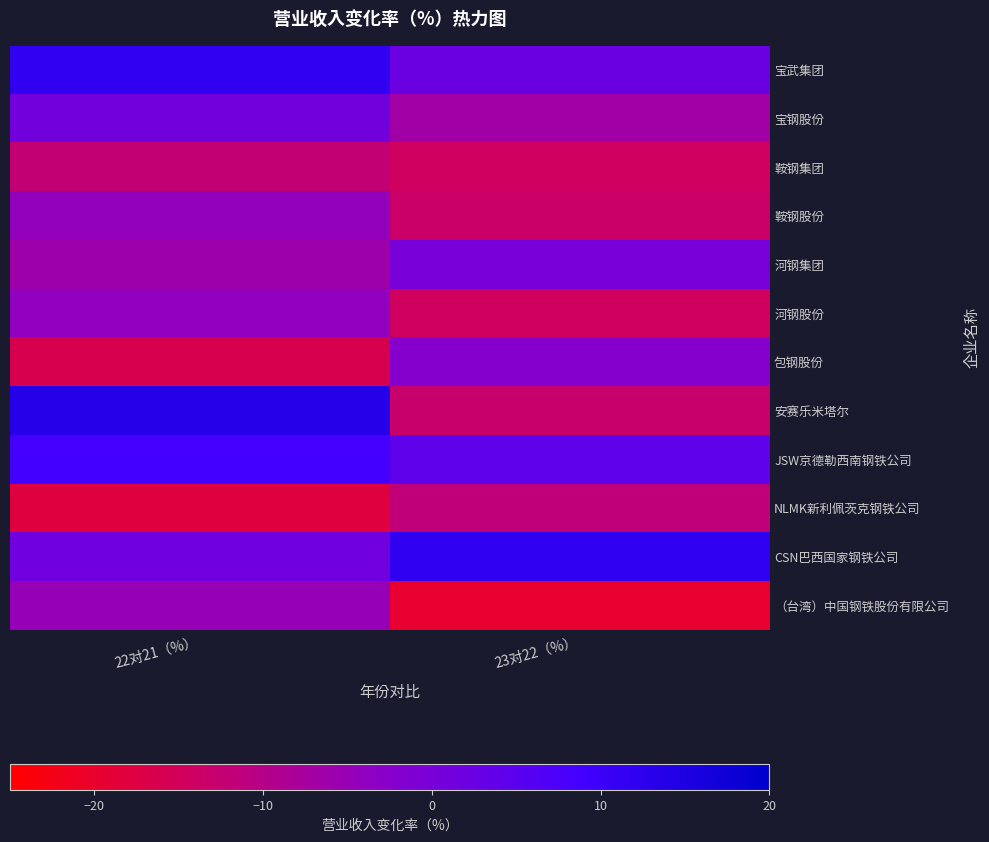

Which has a higher value, 22对21（%） or 23对22（%）?

22对21（%）